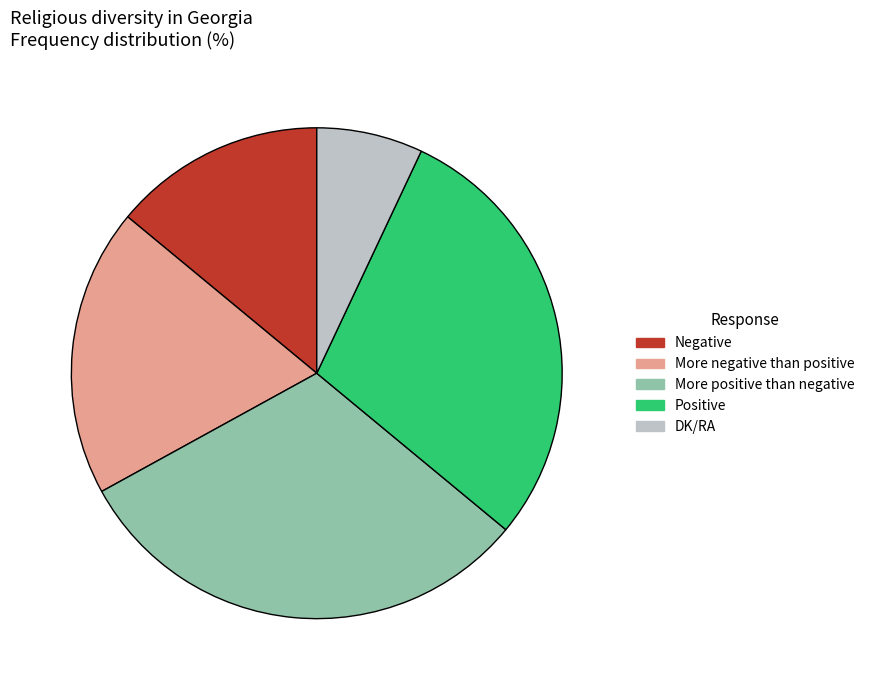

Rank the categories by value from highest to lowest.

More positive than negative, Positive, More negative than positive, Negative, DK/RA